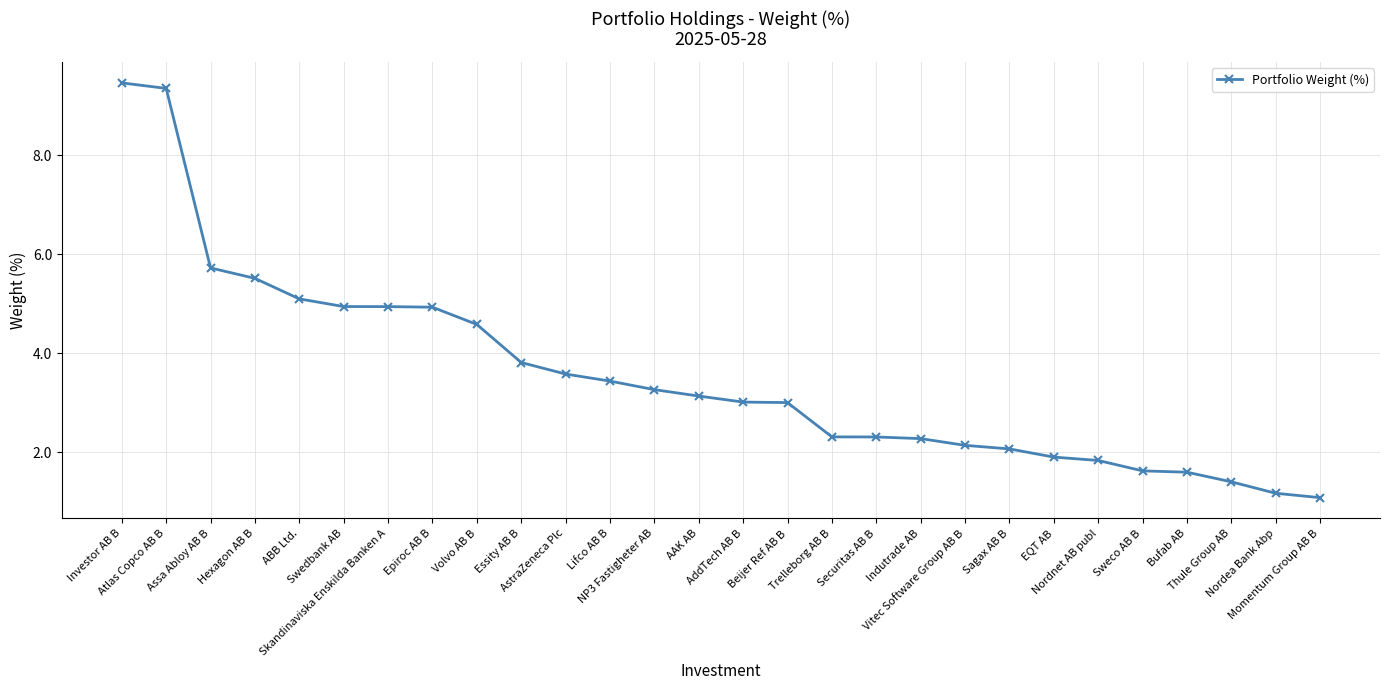

What is the difference between the second highest and second lowest values?

8.2